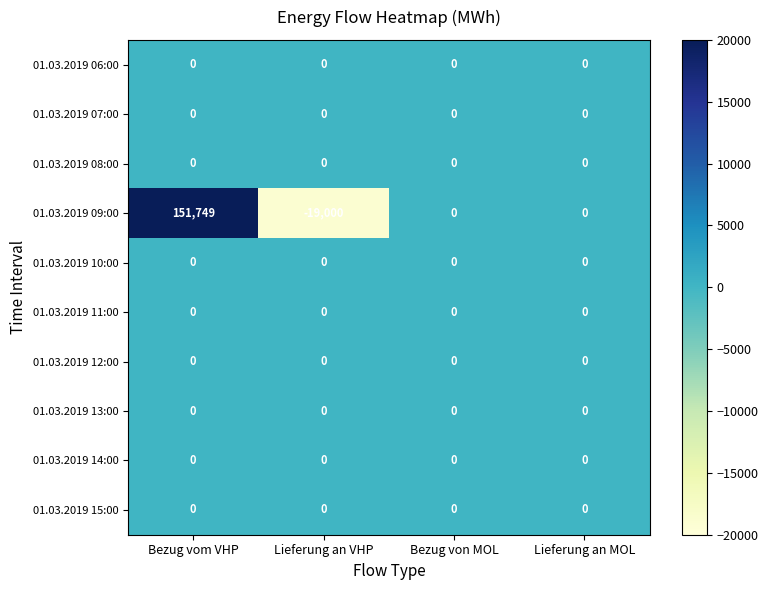

What value does the 01.03.2019 09:00 series have at Bezug vom VHP?

151749